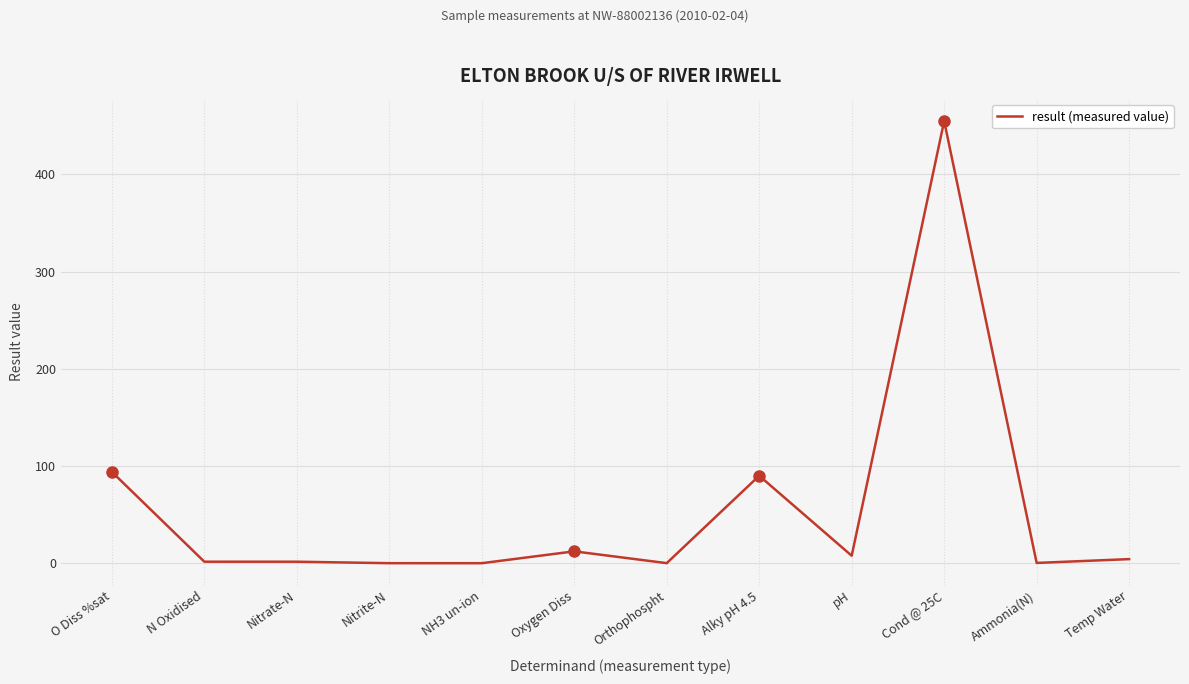

What is the average value?

55.5